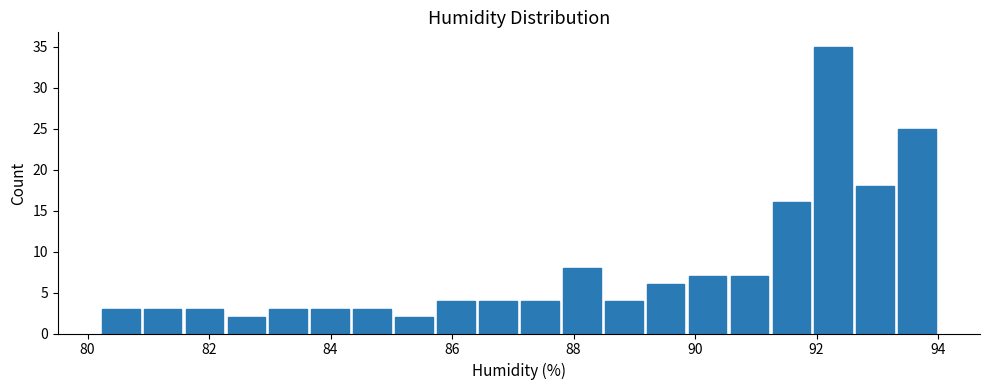

Around what value on the x-axis is the tallest bar? Give the approximate position of its centre, as read against the axis.

92.2